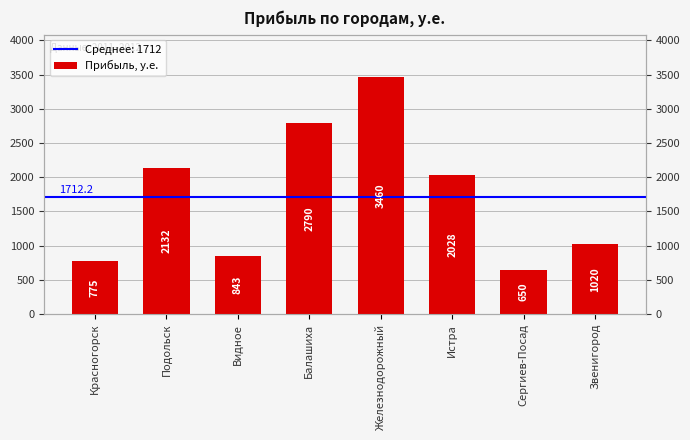

What is the change in value from Красногорск to Сергиев-Посад?

-125